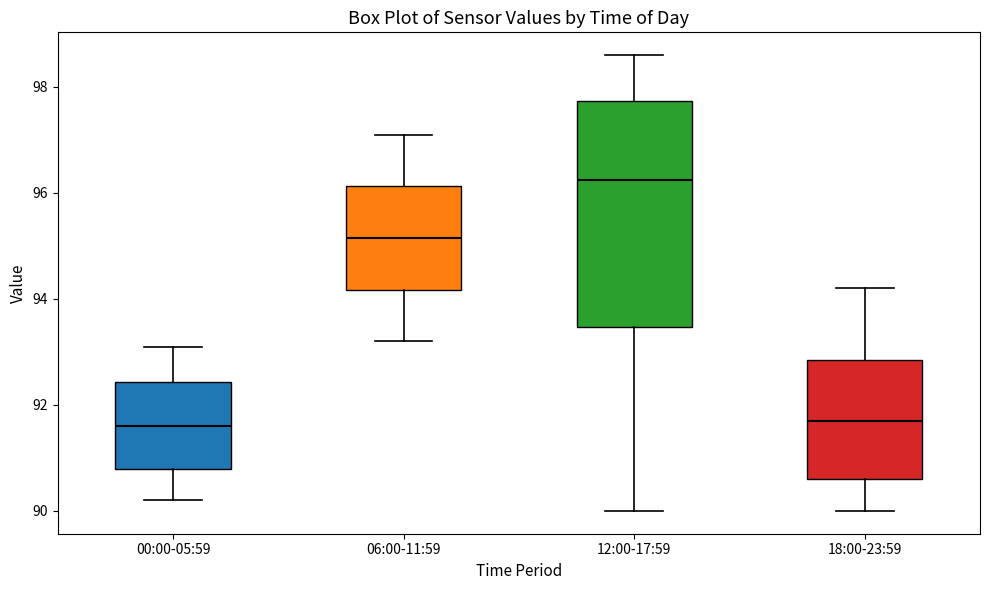

Reading left to right, transcribe this box plot: for each box, give where its median line is, the range the box spans, and where its two whiskers end, as read against the y-axis. The values are not printed on the chart, so give them approximately, as read against the axis.

00:00-05:59: median 91.6, box 90.8 to 92.4, whiskers 90.2 to 93.2
06:00-11:59: median 95.2, box 94.2 to 96.2, whiskers 93.2 to 97.2
12:00-17:59: median 96.2, box 93.4 to 97.8, whiskers 90.0 to 98.6
18:00-23:59: median 91.8, box 90.6 to 92.8, whiskers 90.0 to 94.2